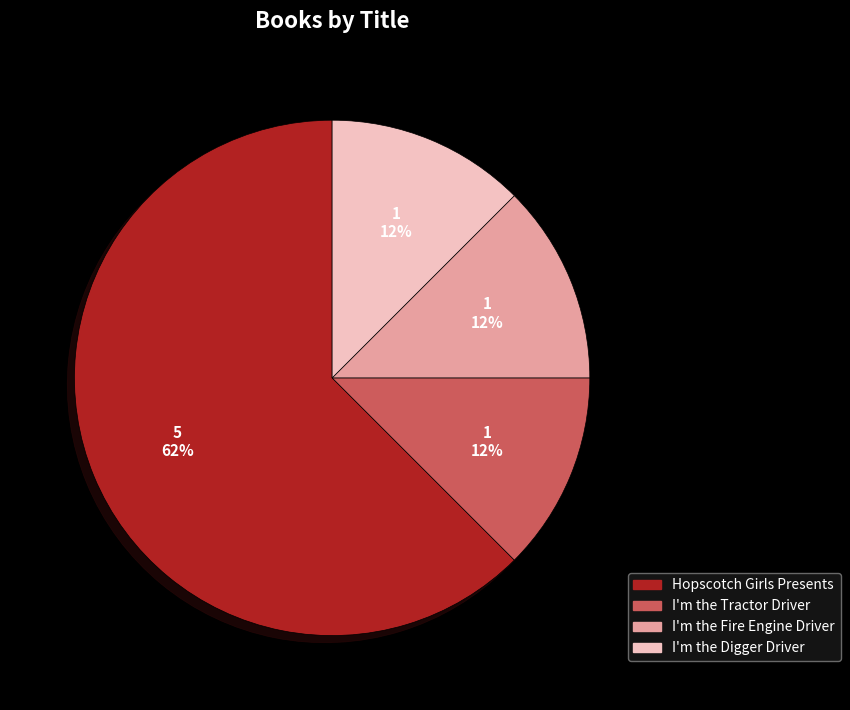

Which slice is the largest?

Hopscotch Girls Presents